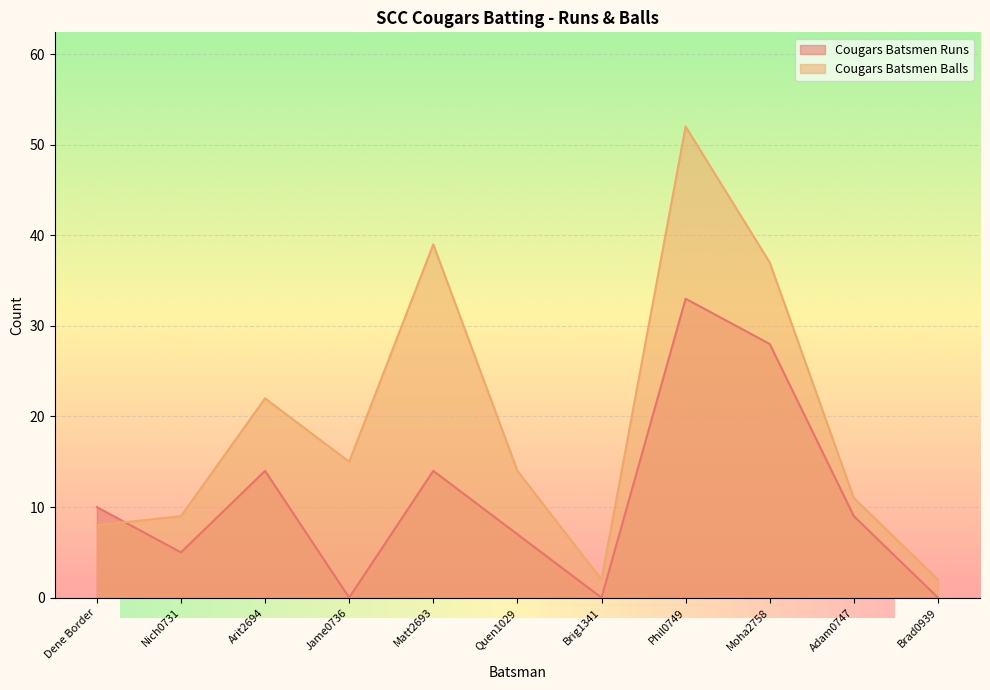

Which series has the widest spread of values?

Cougars Batsmen Balls